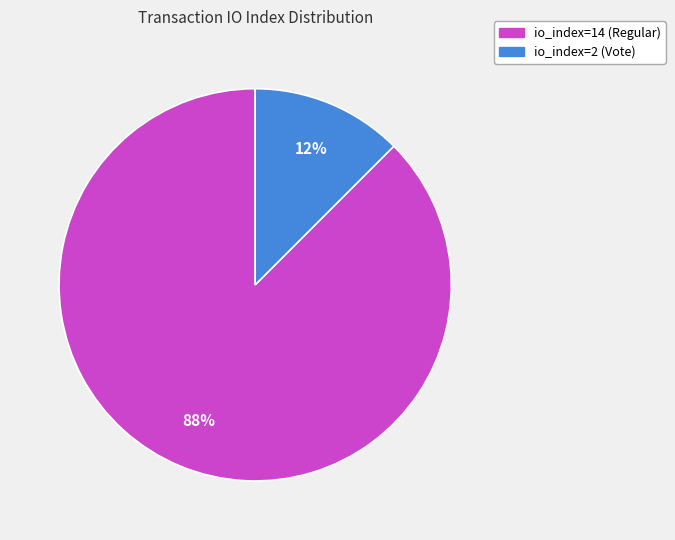

Between io_index=14 (Regular) and io_index=2 (Vote), which is larger?

io_index=14 (Regular)